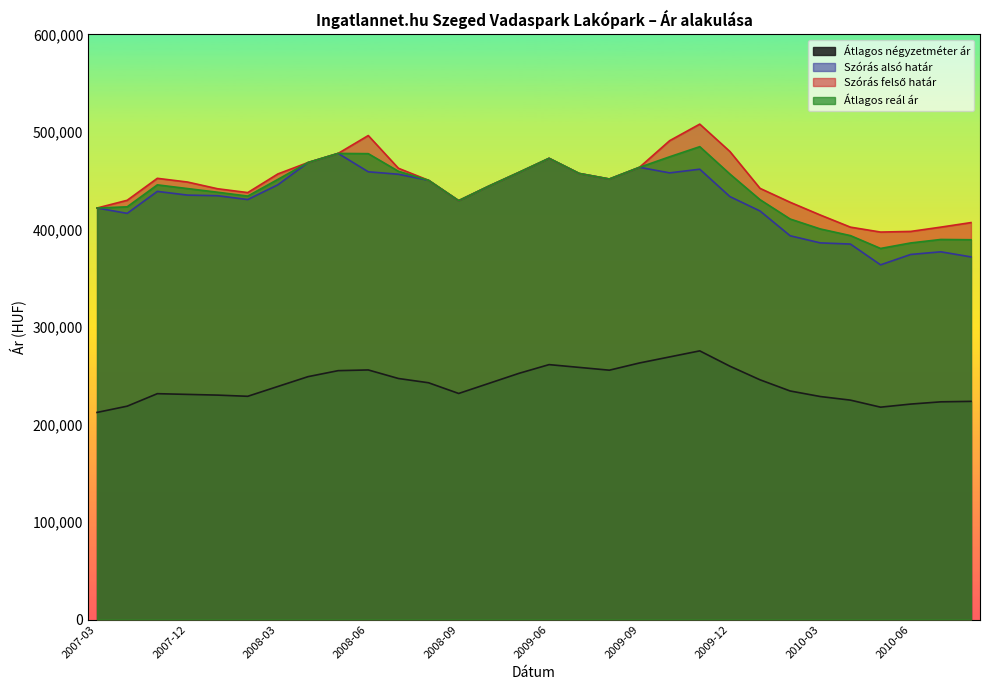

Which category has the highest value across all series?

2009-11